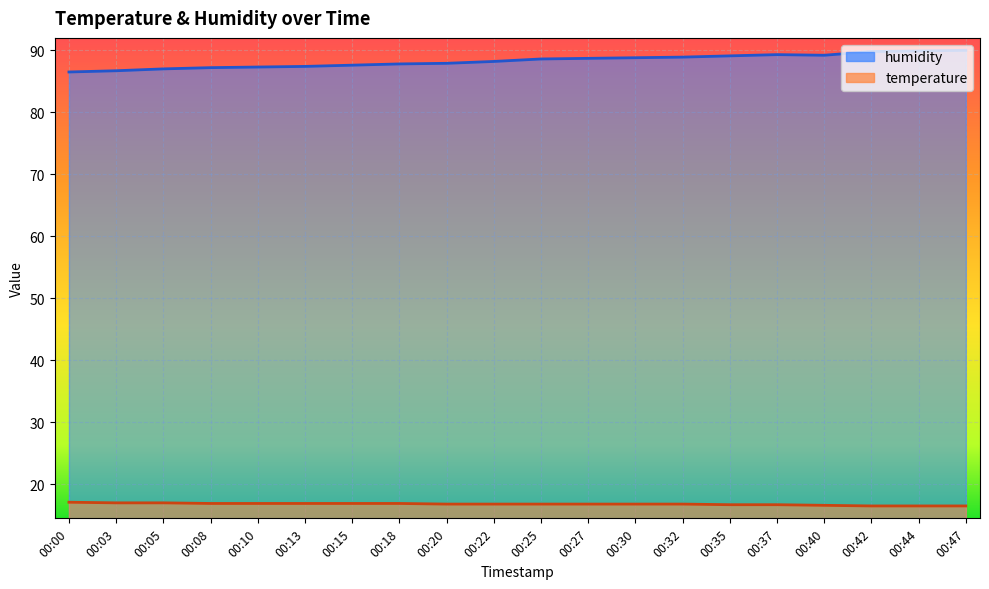

What is the average value of the humidity series?

88.3